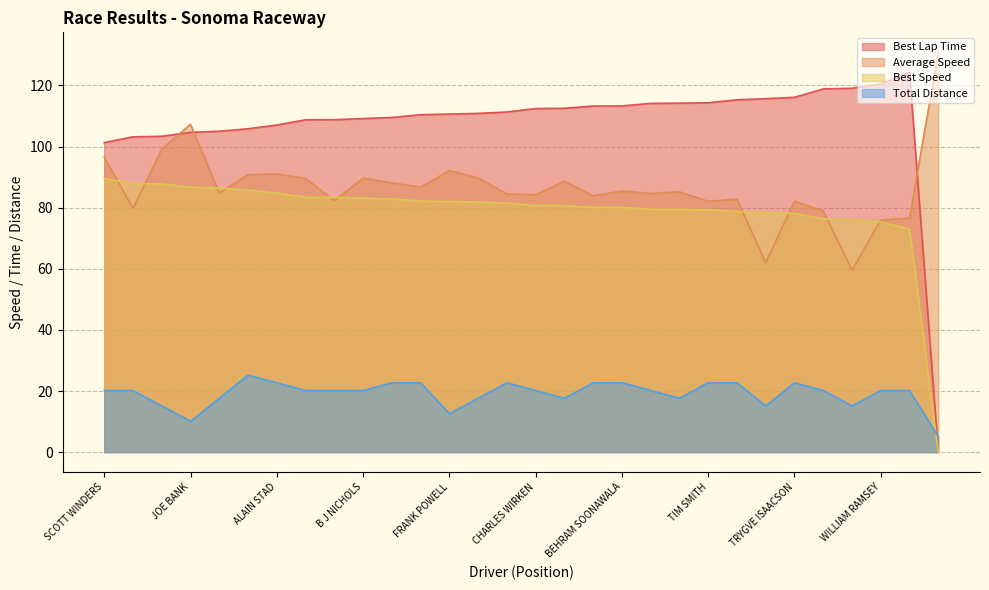

True or false: Total Distance has more than 2 points higher than both neighbors.

True